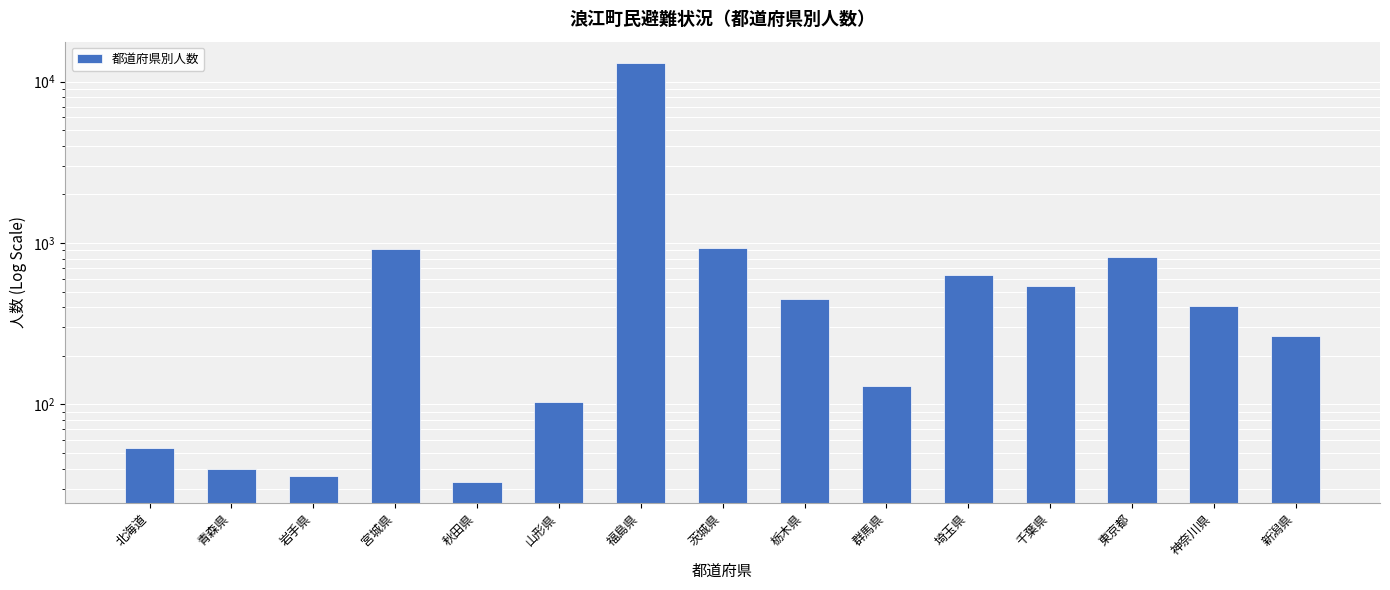

What is the value of the 4th bar from the left?

913